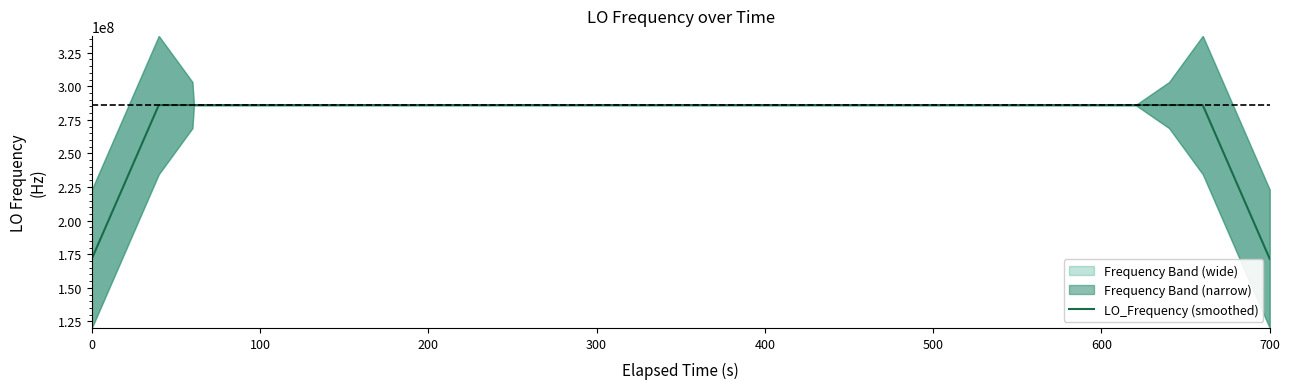

What is the lowest value of the LO_Frequency (smoothed) series?

171628199.1